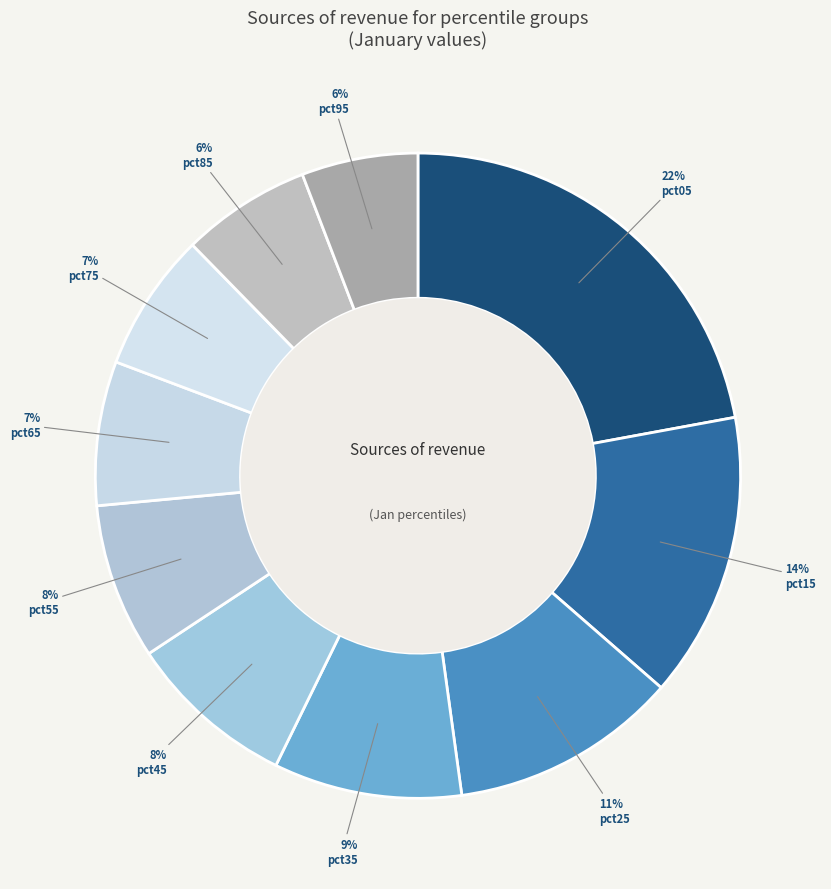

To the nearest percent, what is the difference between the largest and smallest slice percentages?

16%